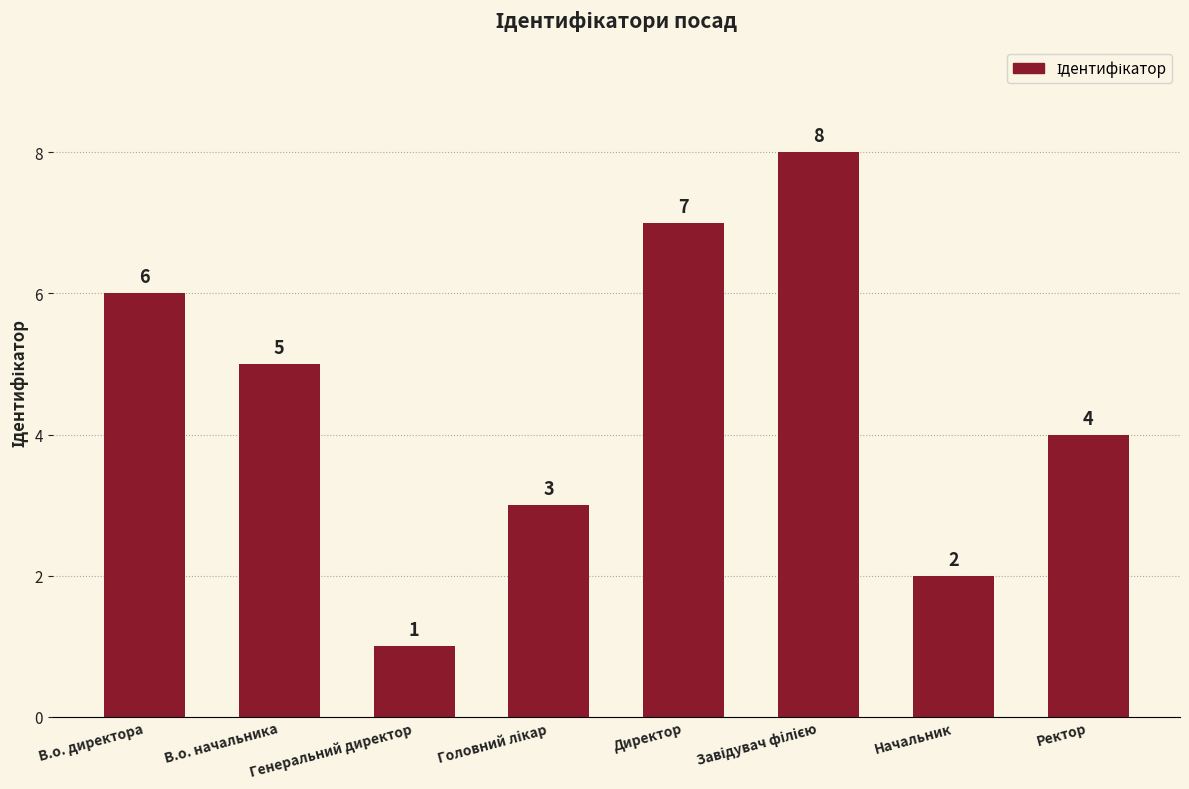

The value at В.о. директора is 4. True or false?

False